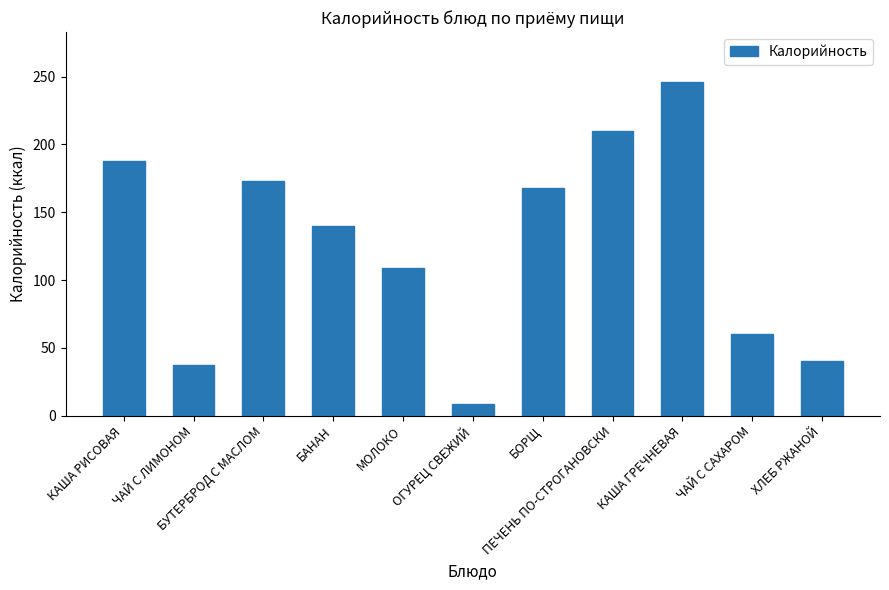

What is the smallest value displayed?

8.4